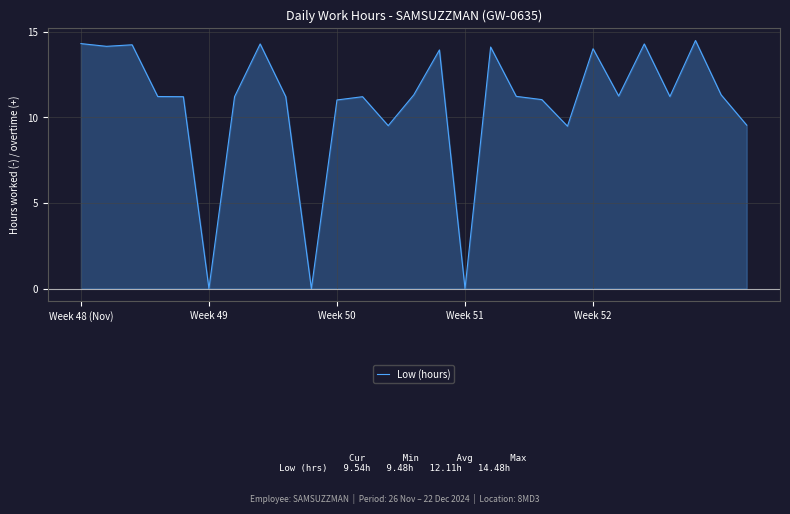

True or false: the data shows 11.2 at 6.

True